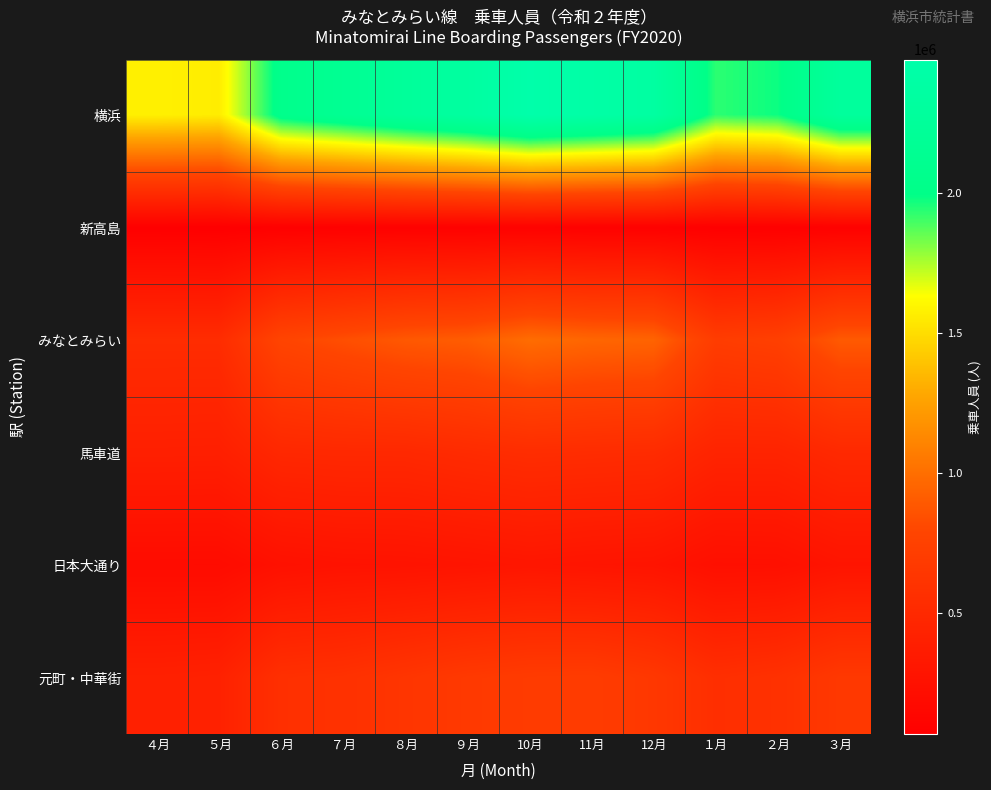

Reading left to right, list all the values displayed in this chart.

横浜: ４月=1577278	５月=1562126	６月=2052708	７月=2150348	８月=2251297	９月=2342508	10月=2477462	11月=2419145	12月=2356949	１月=1932805	２月=1978463	３月=2278659
新高島: ４月=71317	５月=66894	６月=76845	７月=82640	８月=86971	９月=89600	10月=93512	11月=86664	12月=84991	１月=72495	２月=74897	３月=86137
みなとみらい: ４月=532588	５月=532992	６月=784602	７月=838239	８月=889562	９月=909795	10月=989940	11月=957806	12月=946069	１月=705524	２月=734335	３月=896034
馬車道: ４月=400837	５月=397085	６月=485479	７月=494471	８月=494764	９月=520195	10月=541378	11月=532556	12月=524539	１月=445576	２月=445801	３月=500487
日本大通り: ４月=193784	５月=192831	６月=248711	７月=265182	８月=270877	９月=283821	10月=301720	11月=288222	12月=279767	１月=231695	２月=236093	３月=283624
元町・中華街: ４月=409632	５月=420789	６月=568943	７月=584685	８月=626930	９月=669025	10月=690643	11月=696973	12月=651471	１月=557405	２月=582989	３月=660155